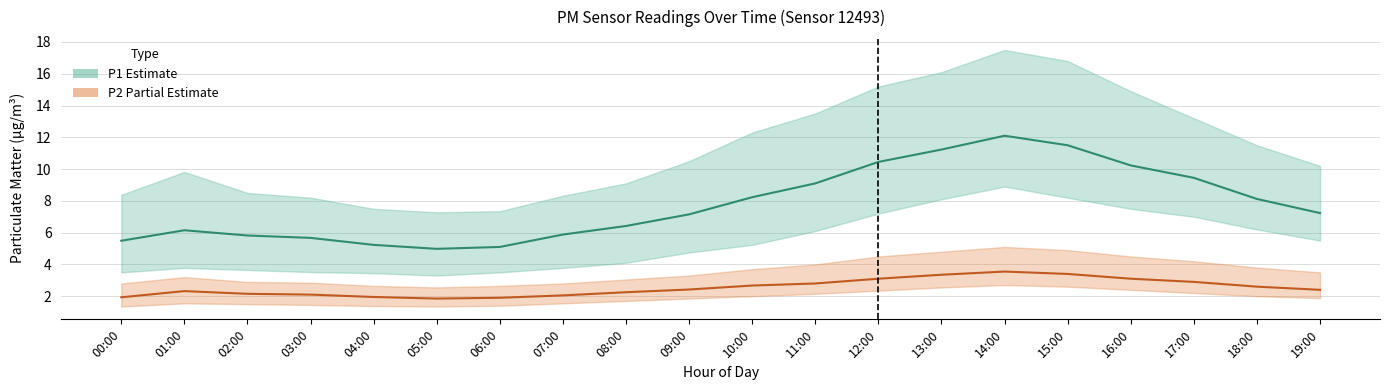

Which series has the widest spread of values?

P1 (PM10)